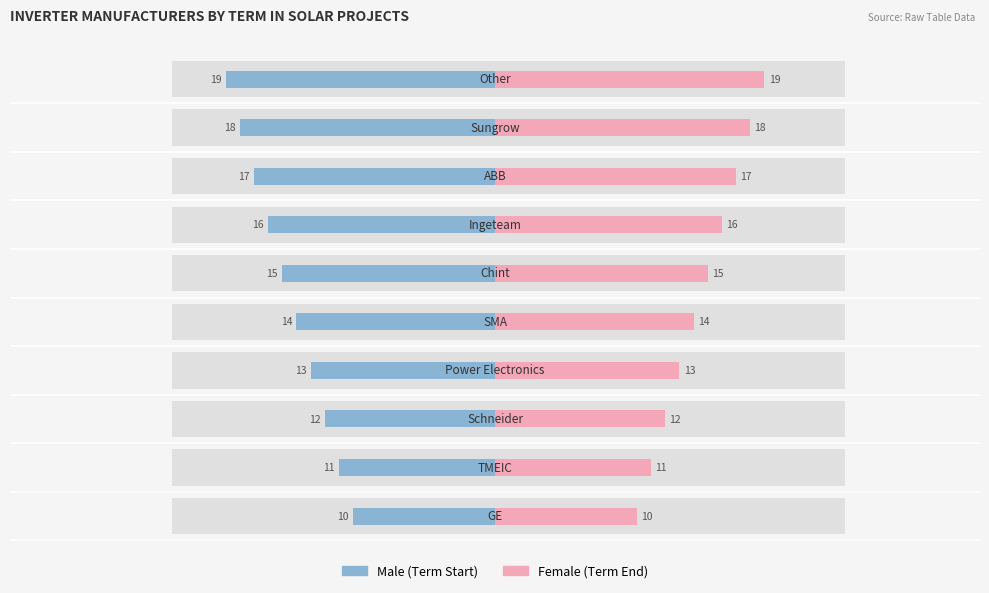

How many Female values are between 12 and 17?

6